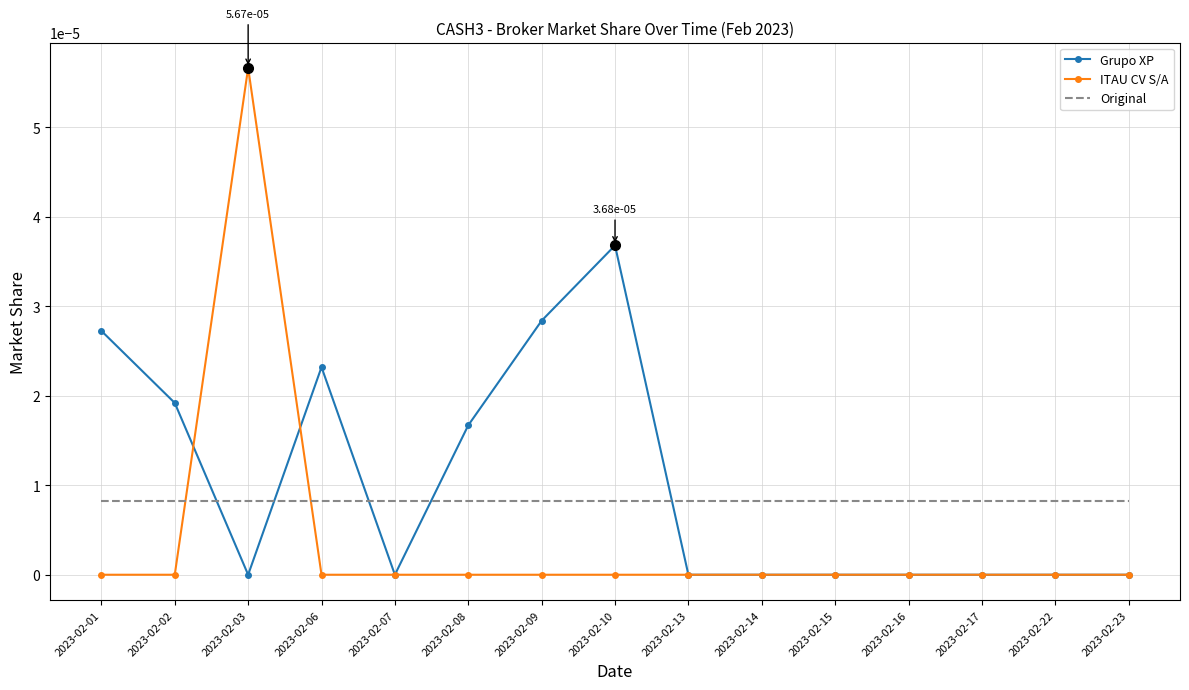

The Original series shows 0.0 at 2023-02-15. True or false?

True